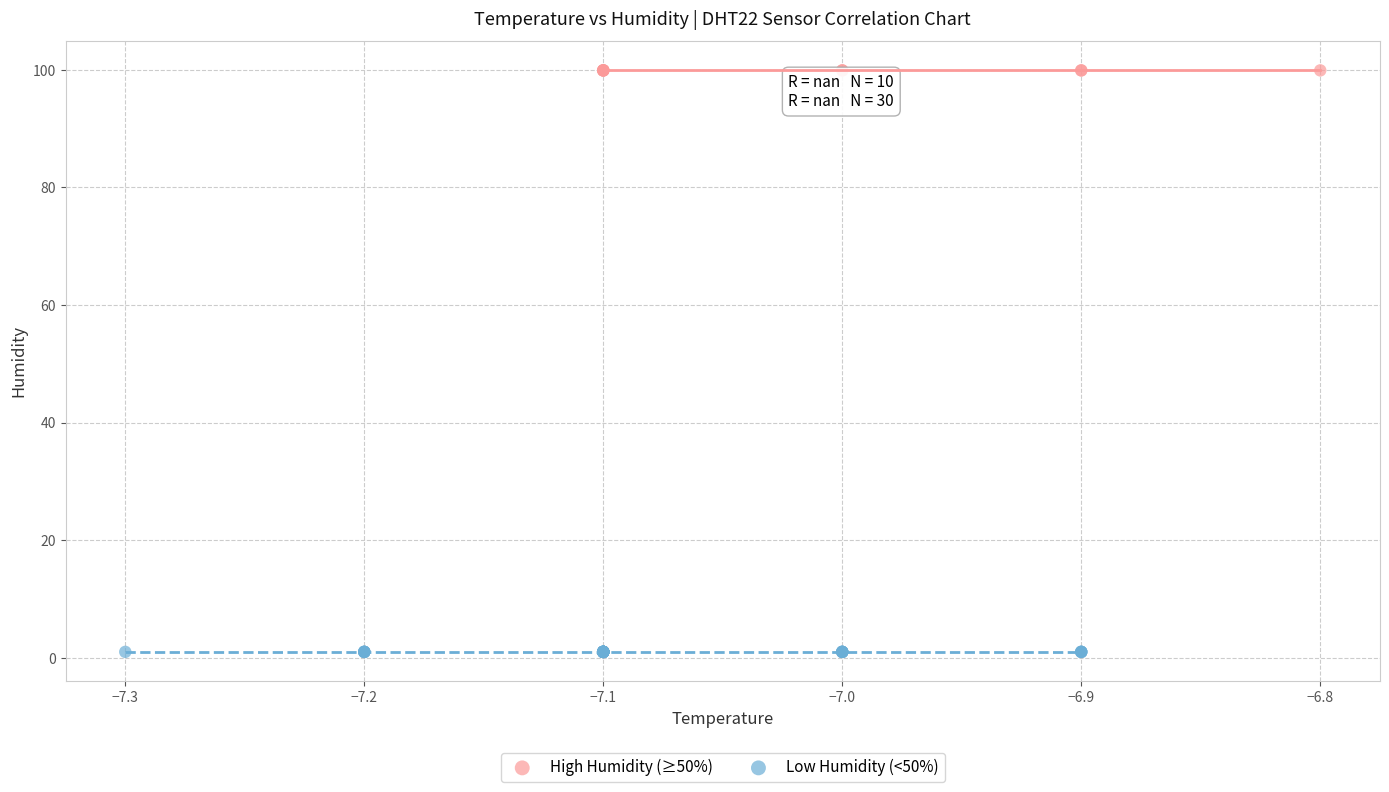

Which series contains the highest Y value?

High Humidity (≥50%)